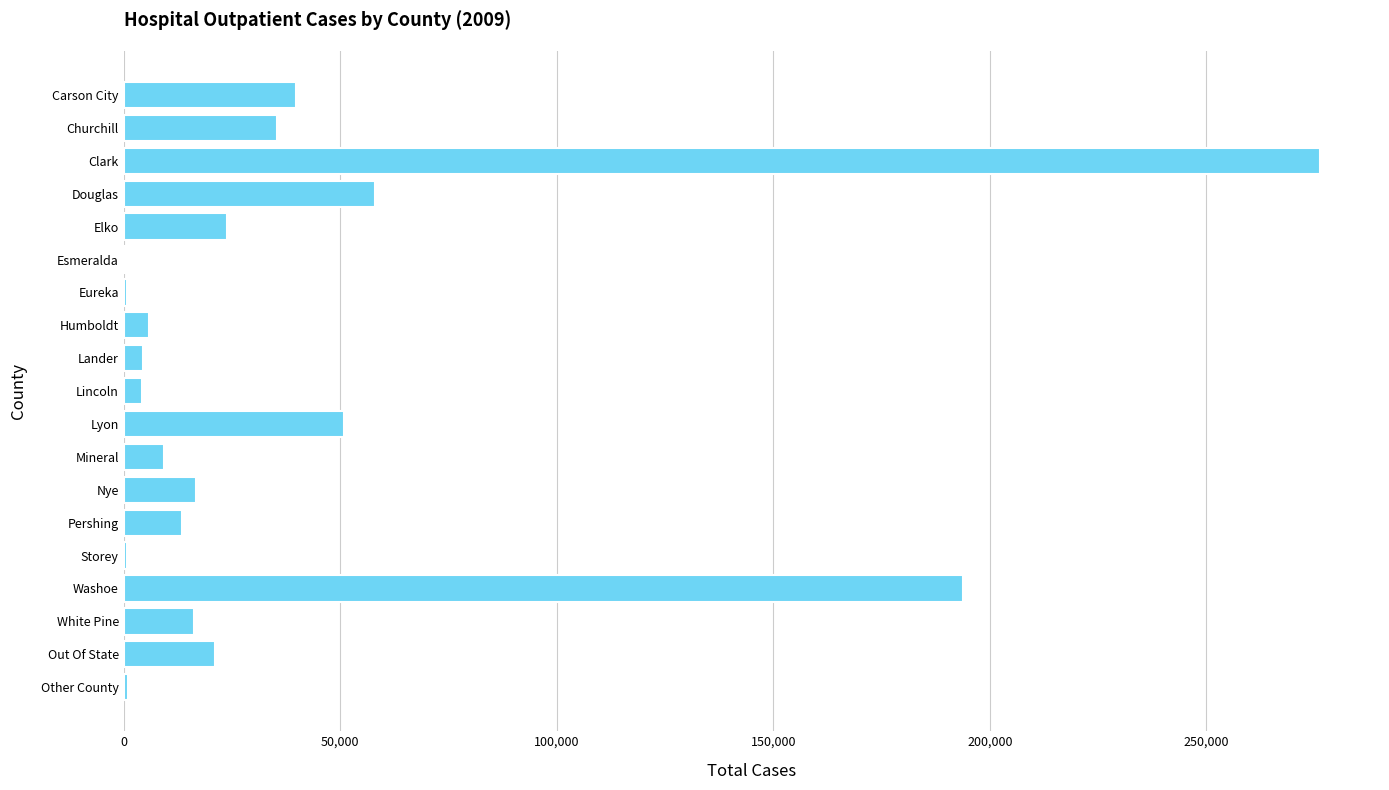

What is the average value?

40688